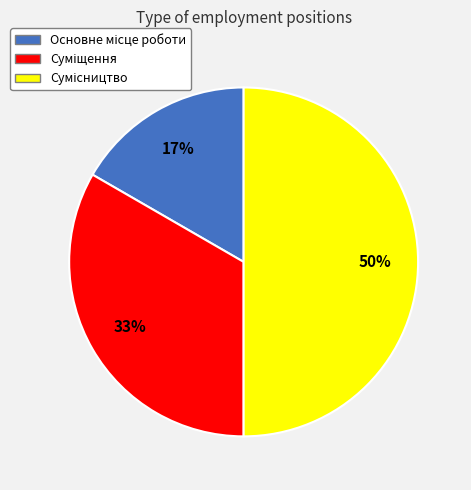

To the nearest percent, what is the difference between the largest and smallest slice percentages?

33%